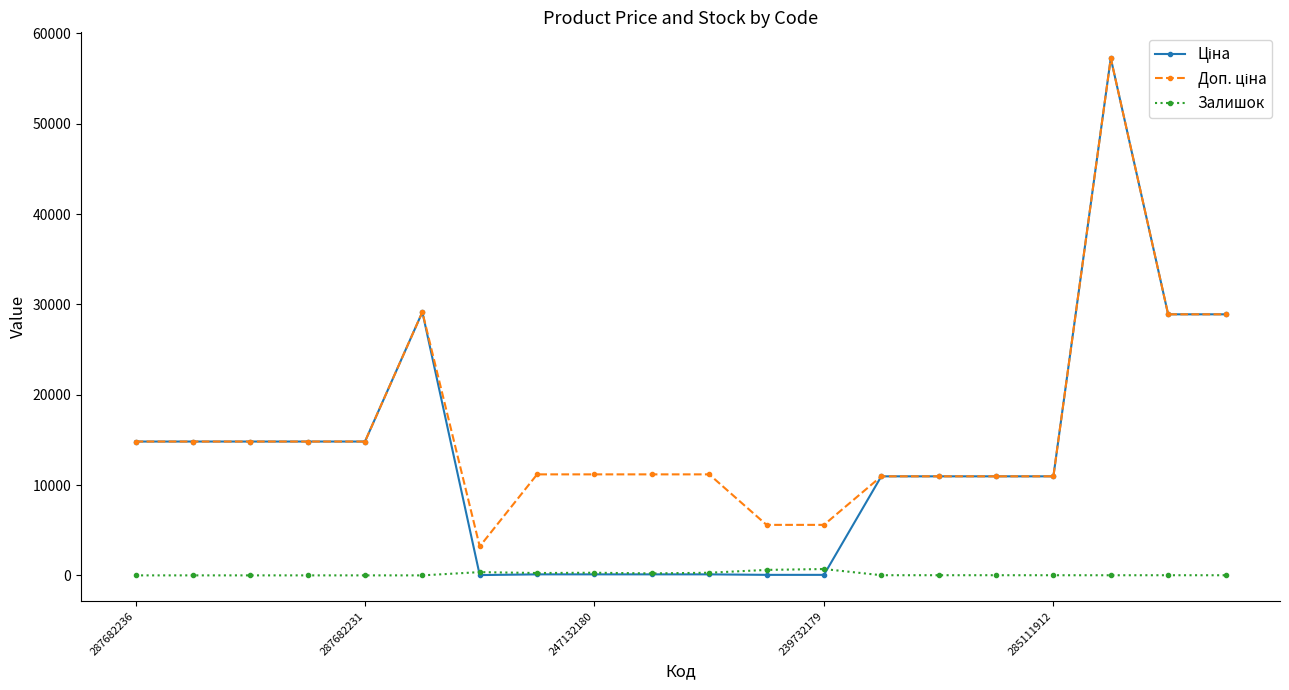

What is the maximum value shown in the chart?

57258.0